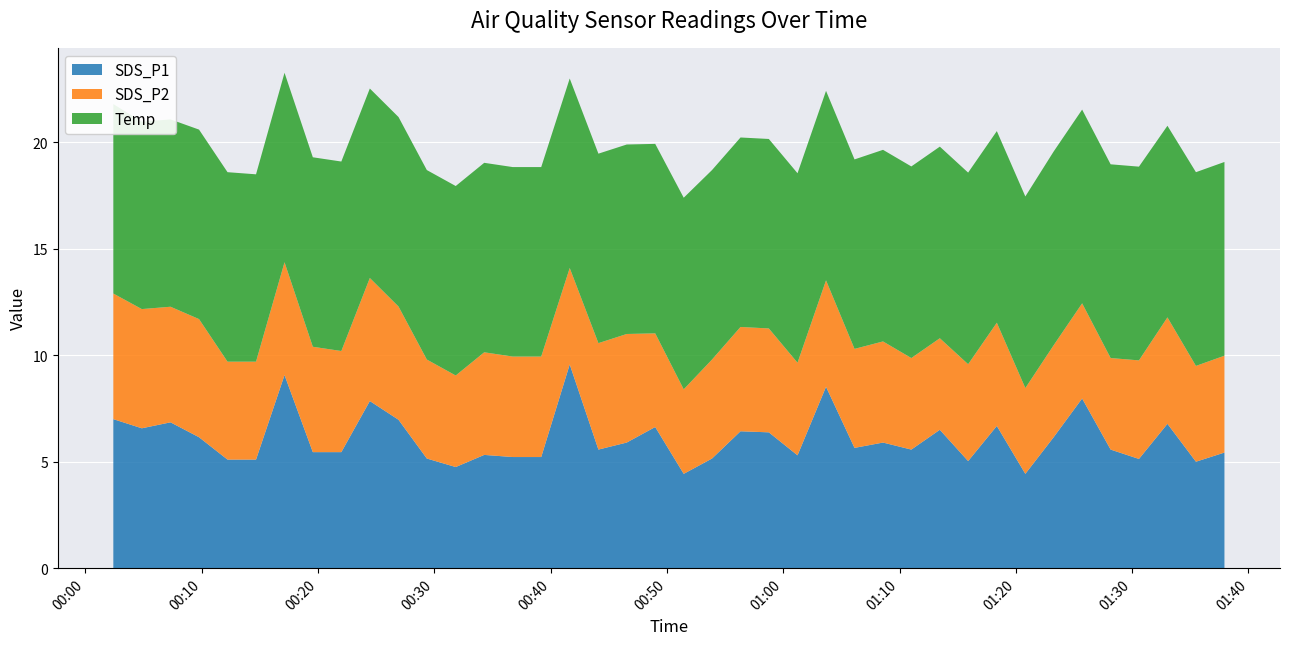

Reading left to right, extract all data points from this chart.

SDS_P1: 7.0	6.6	6.8	6.2	5.1	5.1	9.1	5.5	5.5	7.8	7.0	5.2	4.8	5.3	5.2	5.2	9.6	5.6	5.9	6.6	4.4	5.2	6.4	6.4	5.3	8.5	5.7	5.9	5.6	6.5	5.0	6.7	4.4	6.2	8.0	5.6	5.1	6.8	5.0	5.4
SDS_P2: 5.9	5.6	5.4	5.5	4.6	4.6	5.3	5.0	4.8	5.8	5.3	4.7	4.3	4.8	4.7	4.7	4.5	5.0	5.1	4.4	4.0	4.7	4.9	4.9	4.3	5.0	4.7	4.8	4.3	4.3	4.5	4.8	4.0	4.3	4.5	4.3	4.6	5.0	4.5	4.5
Temp: 8.9	8.8	8.8	8.9	8.9	8.8	8.9	8.9	8.9	8.9	8.9	8.9	8.9	8.9	8.9	8.9	8.9	8.9	8.9	8.9	9.0	8.9	8.9	8.9	8.9	8.9	8.9	9.0	9.0	9.0	9.0	9.0	9.0	9.1	9.1	9.1	9.1	9.0	9.1	9.1